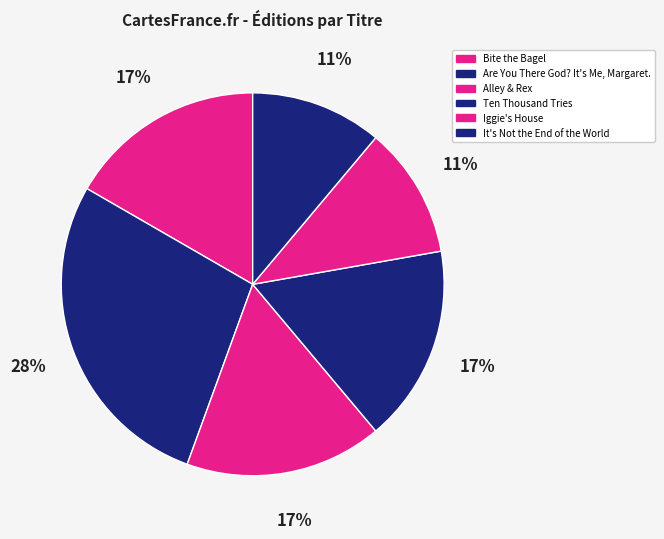

To the nearest percent, what is the combined percentage of Iggie's House and It's Not the End of the World?

22%